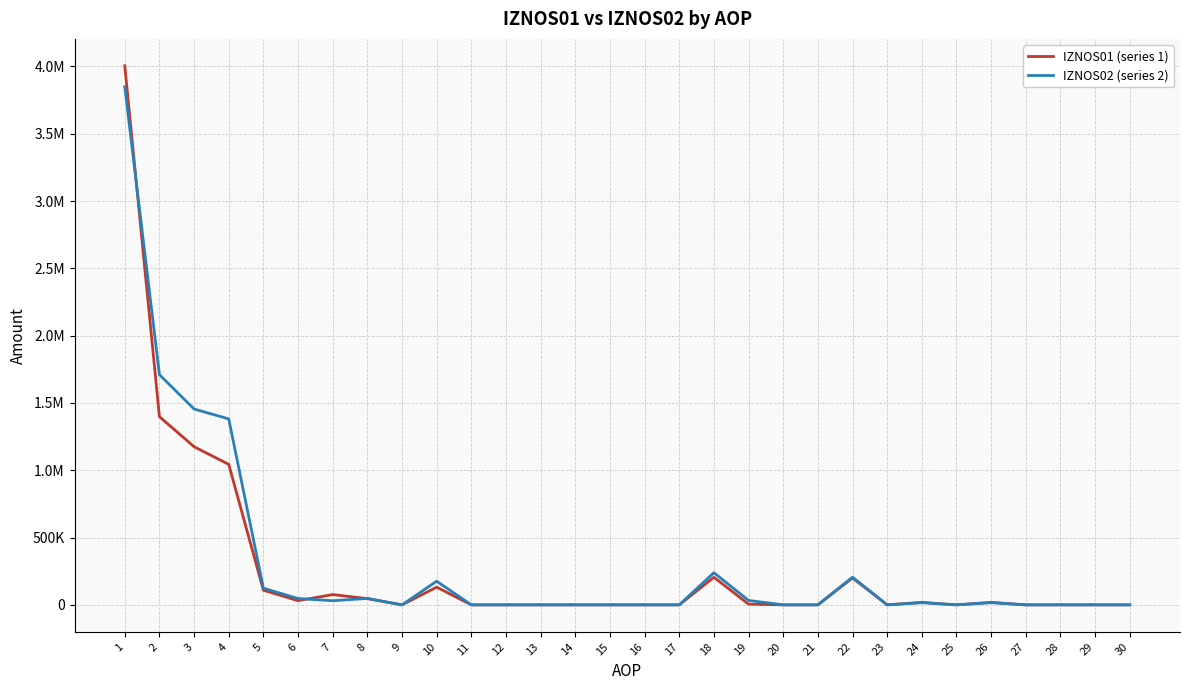

At how many categories does at least one series exceed 2465456?

1